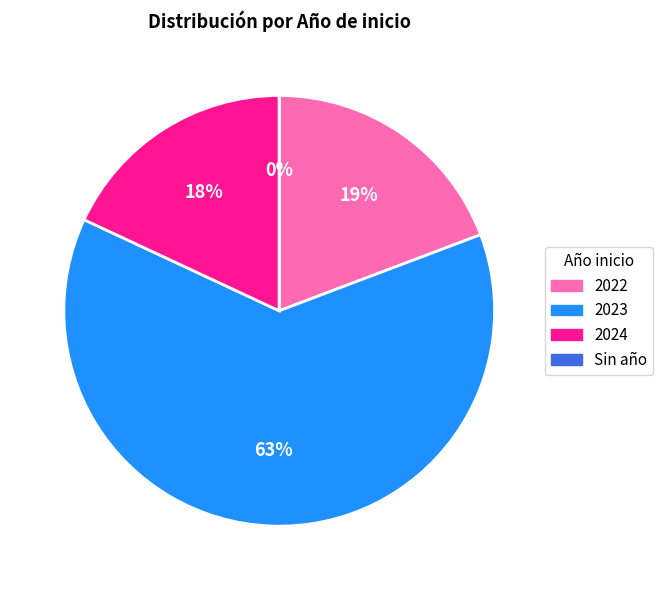

Which has a higher value, 2022 or 2024?

2022